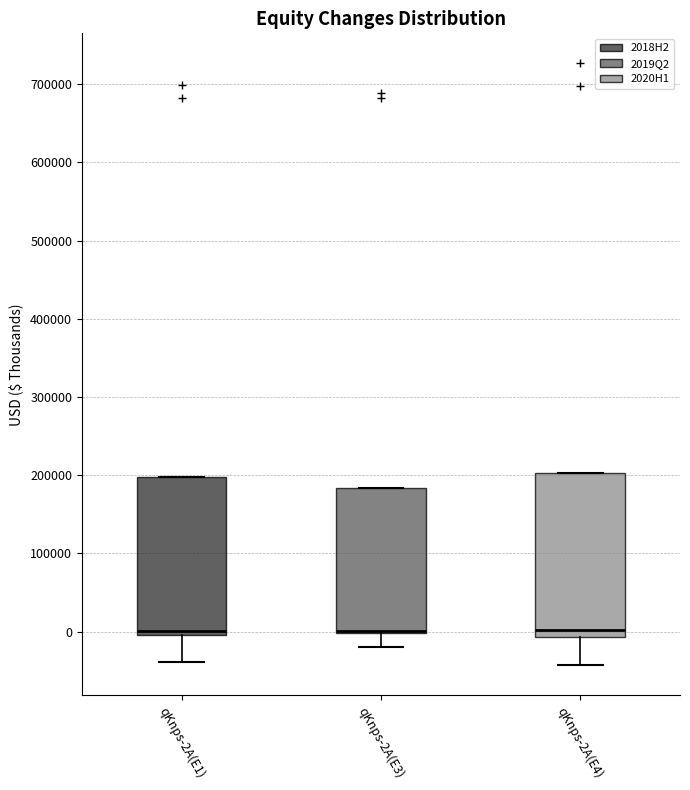

Reading left to right, transcribe this box plot: for each box, give where its median line is, the range the box spans, and where its two whiskers end, as read against the y-axis. The values are not printed on the chart, so give them approximately, as read against the axis.

qKnps-2A(E1): median 0 (just above the box's lower edge), box 0 to 200000, whiskers -40000 to 200000
qKnps-2A(E3): median 0 (drawn on the box's lower edge), box 0 to 180000, whiskers -20000 to 180000
qKnps-2A(E4): median 0, box -10000 to 200000, whiskers -40000 to 200000